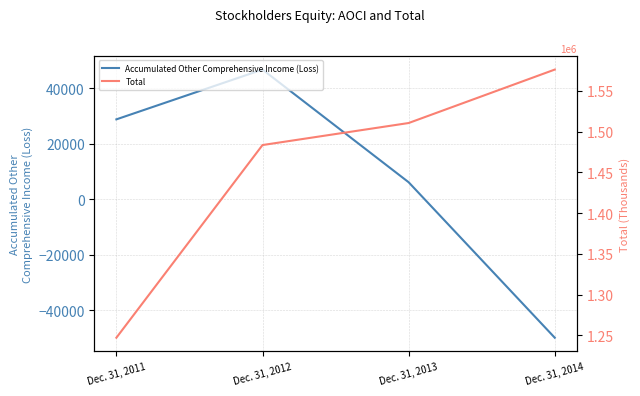

Which series has the largest range (max minus min)?

Total